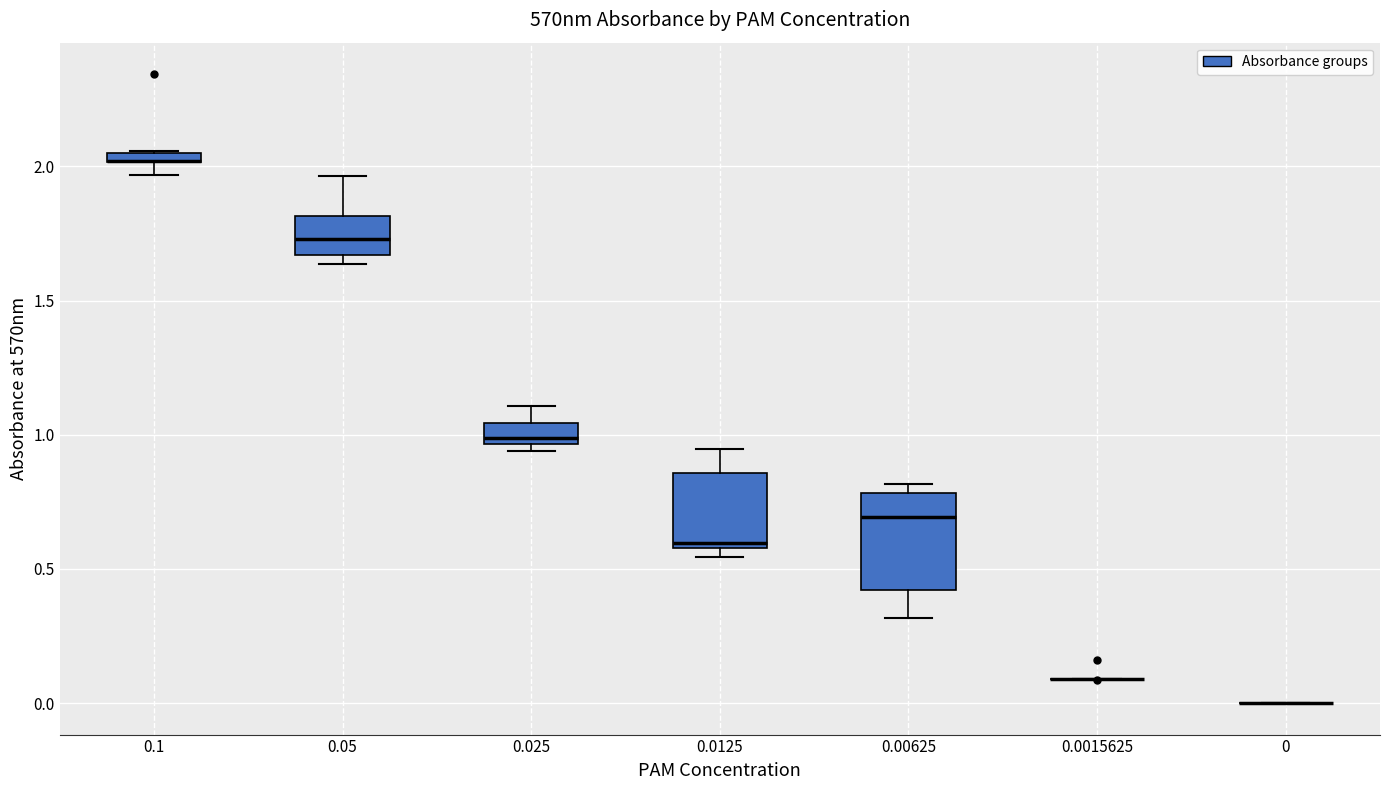

Comparing the boxes themselves (not the whiskers), which one is the tallest?

0.00625